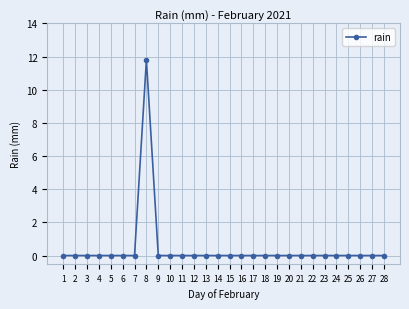

How many lines are shown in the chart?

1